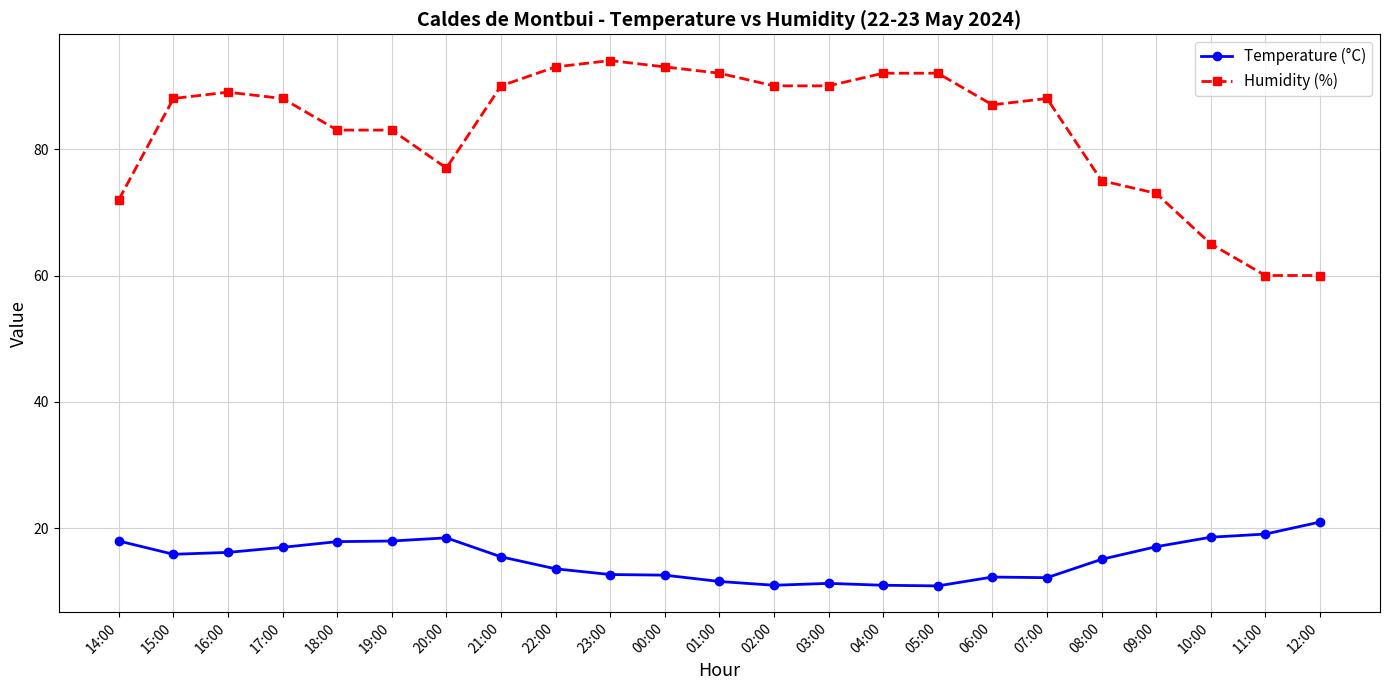

At how many categories does at least one series exceed 80?

16